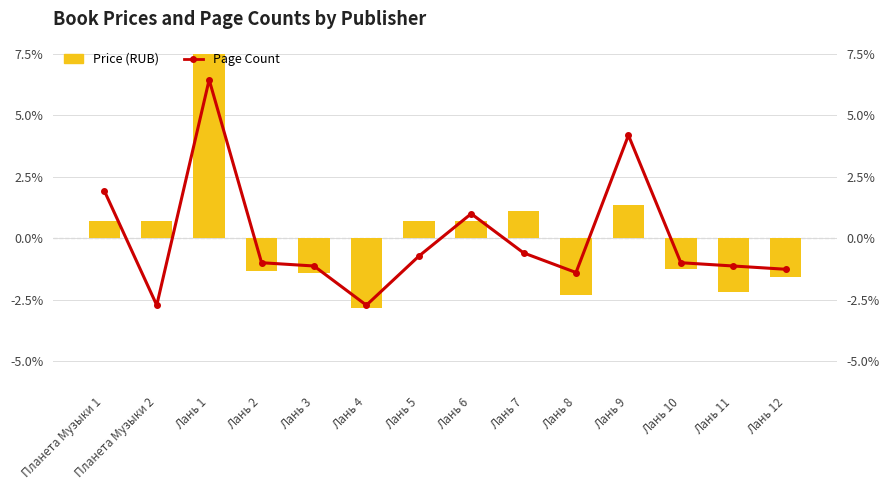

Which has a higher value, Планета Музыки 2 or Лань 12?

Планета Музыки 2